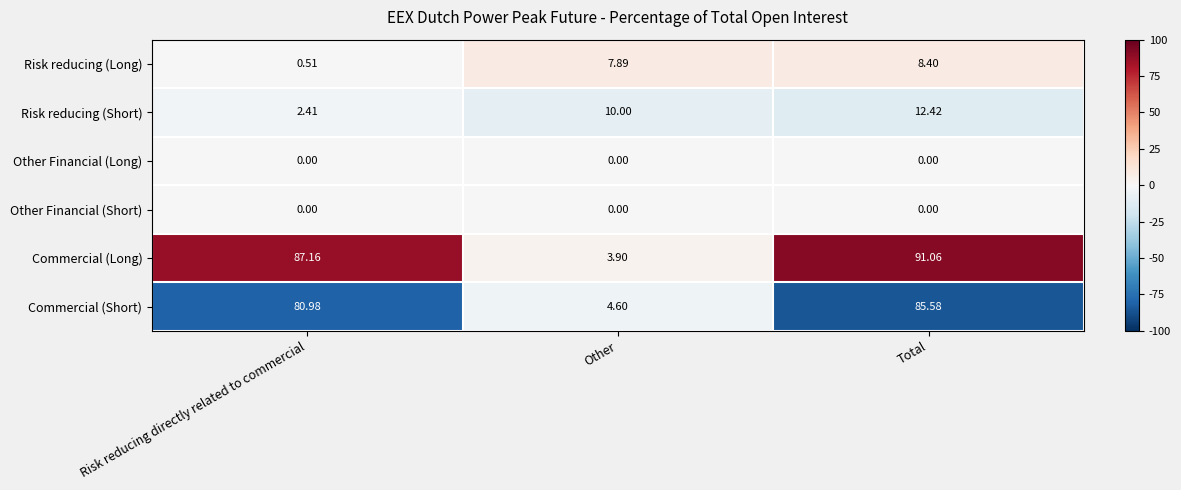

List the labels in order of Commercial (Short) value, largest first.

Total, Risk reducing directly related to commercial, Other